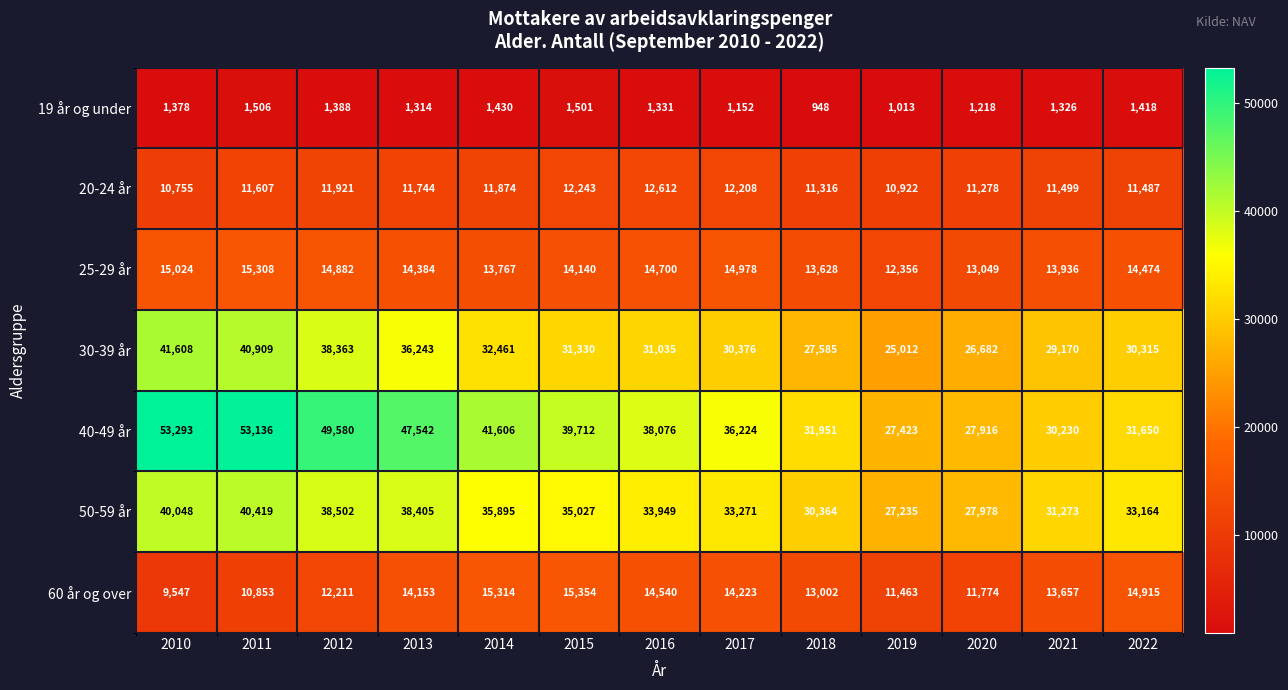

Which series has the largest range (max minus min)?

40-49 år